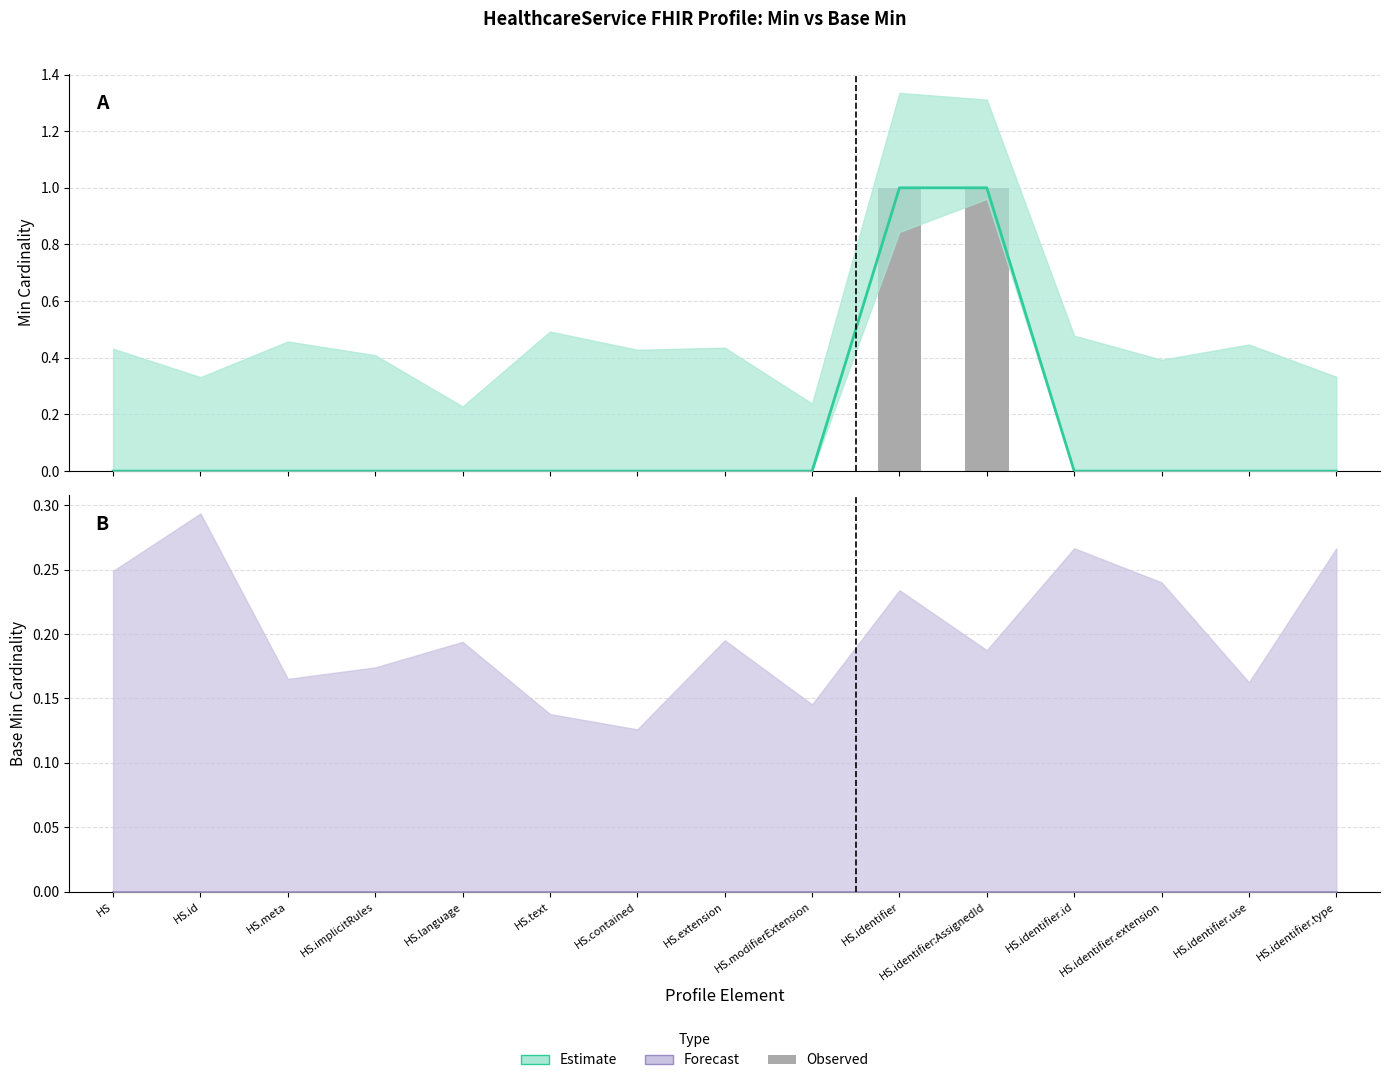

At which category is the sum across all series the highest?

HS.identifier